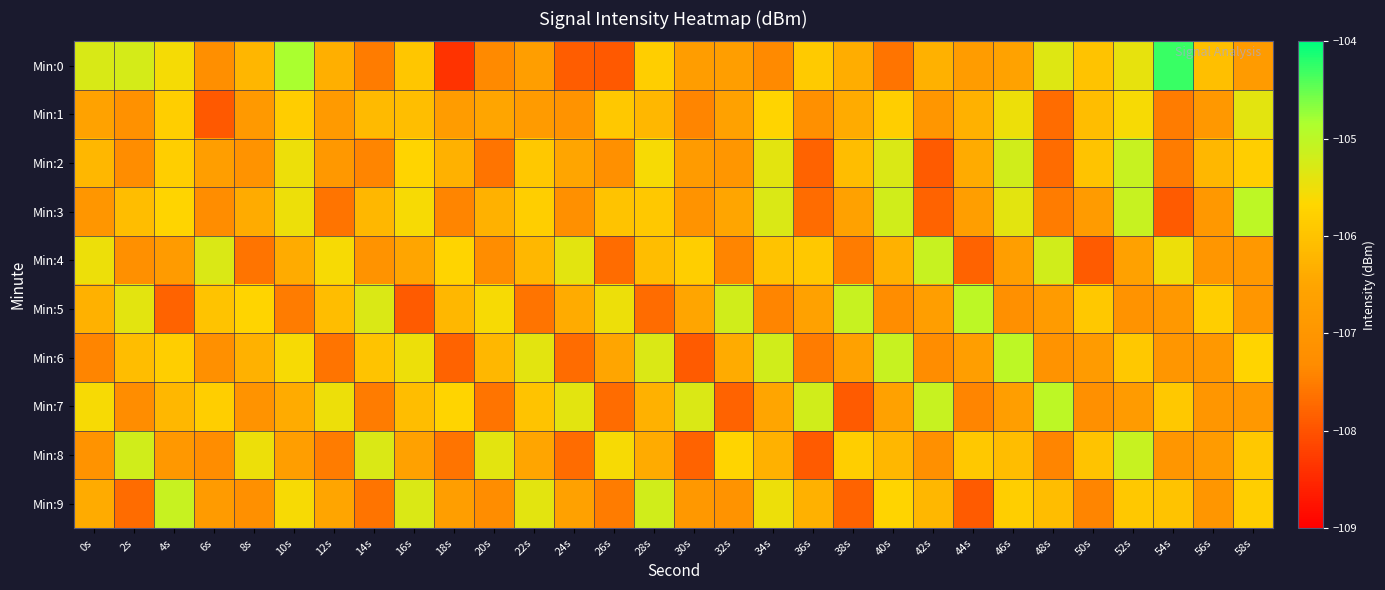

What is the minimum value shown in the chart?

-108.4